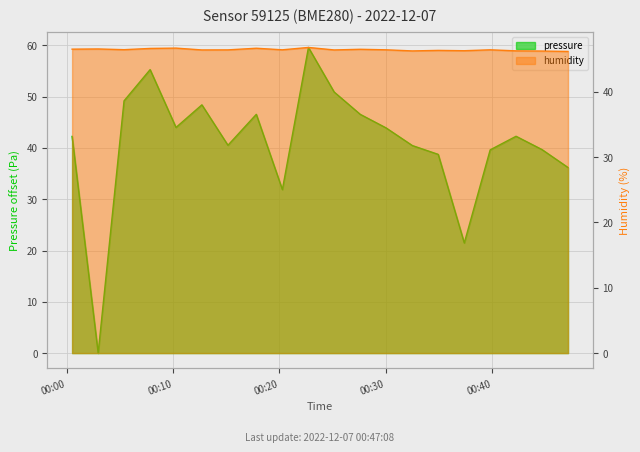

The pressure series shows 25.1 at 10. True or false?

False